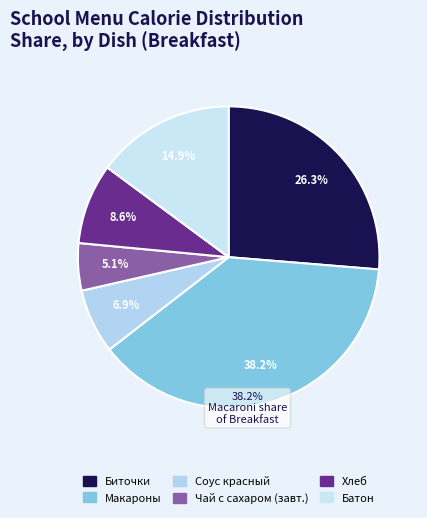

Count the number of slices in the pie.

6